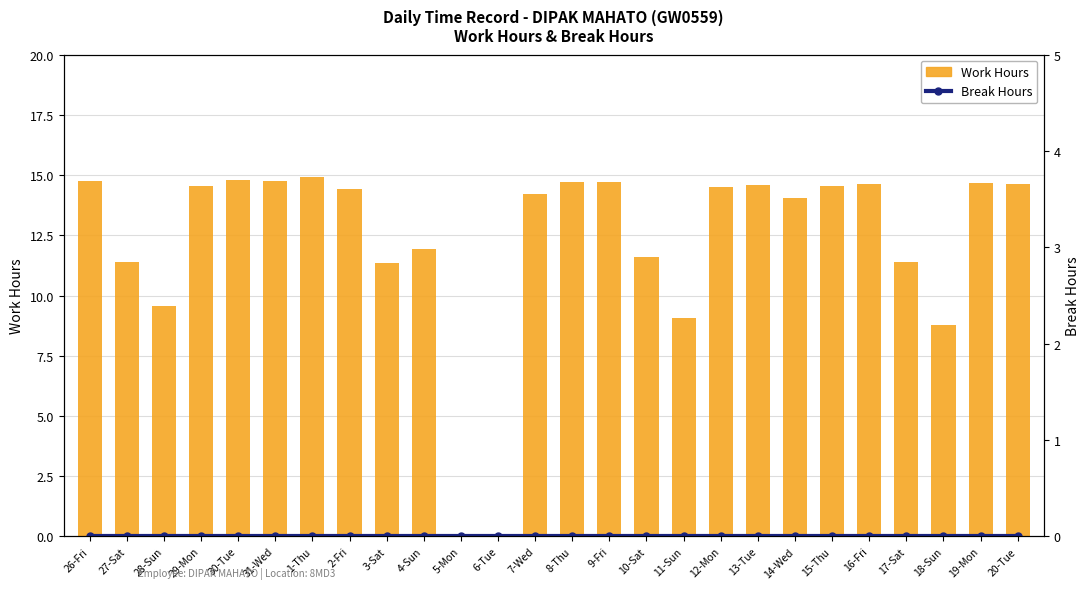

Which series has the largest range (max minus min)?

Work Hours